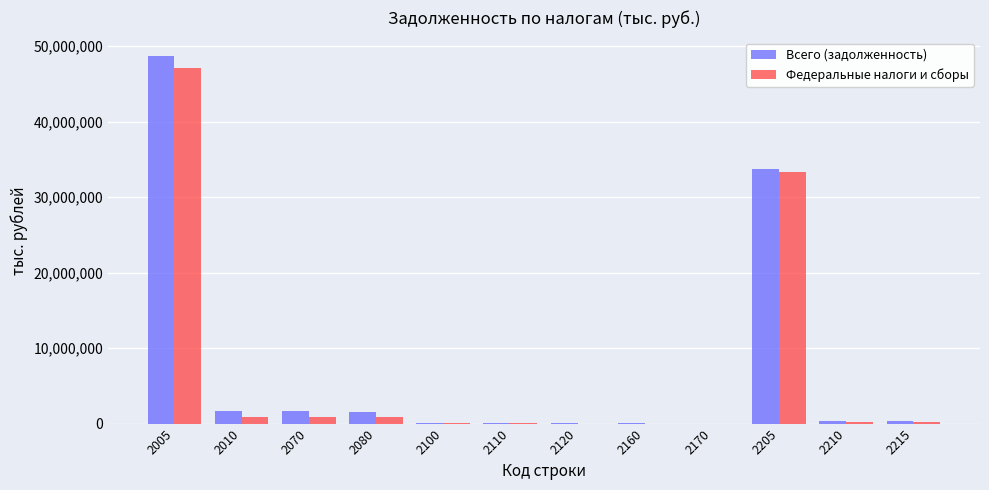

What is the greatest value displayed?

48687178